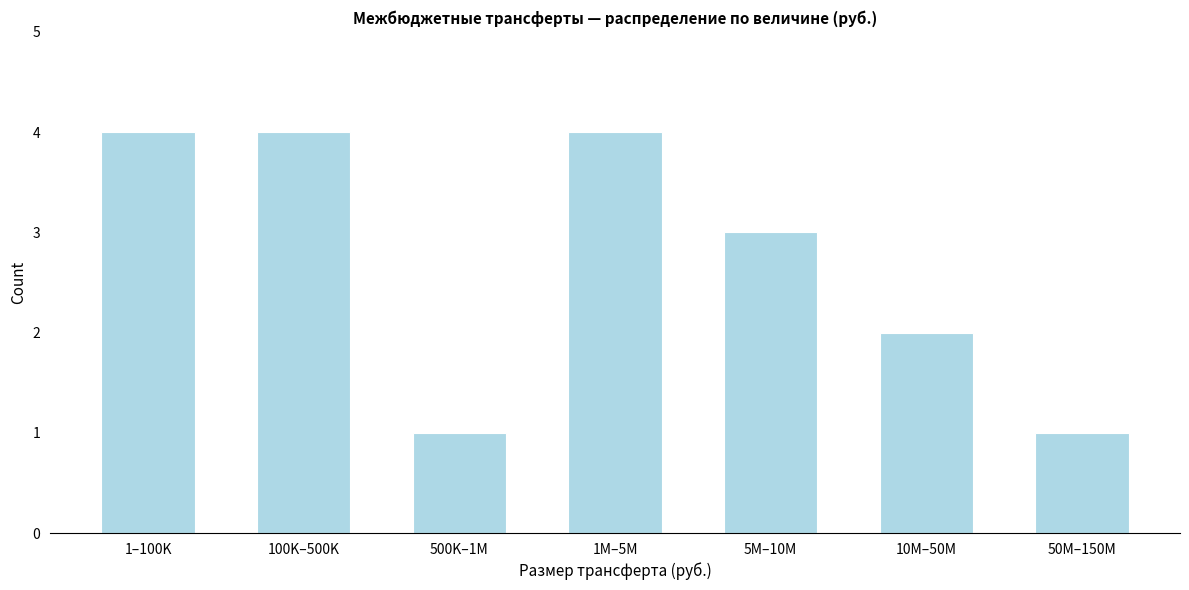

Reading left to right, extract all data points from this chart.

1–100K=4	100K–500K=4	500K–1M=1	1M–5M=4	5M–10M=3	10M–50M=2	50M–150M=1